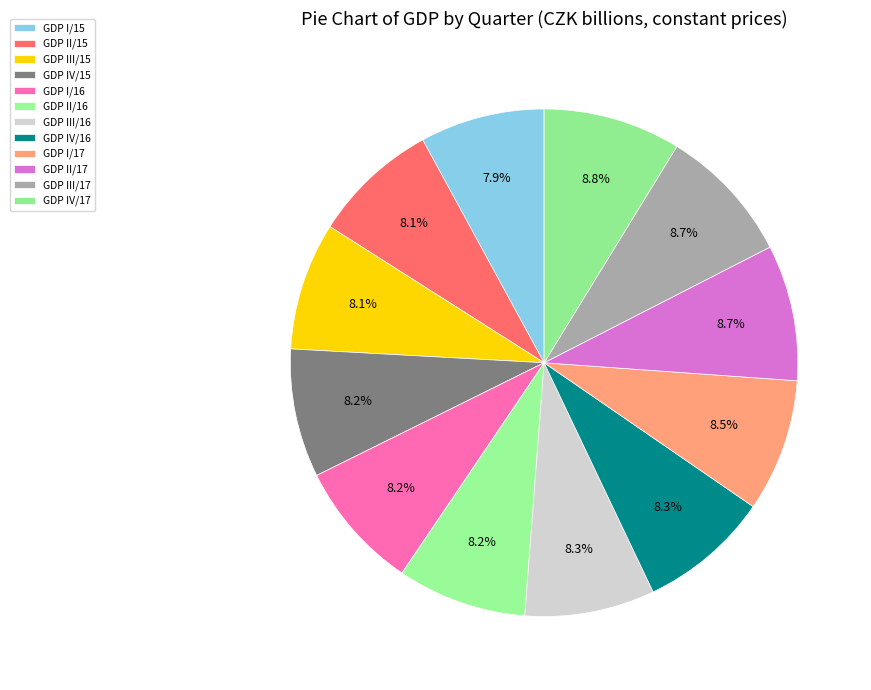

How many slices are in this pie chart?

12